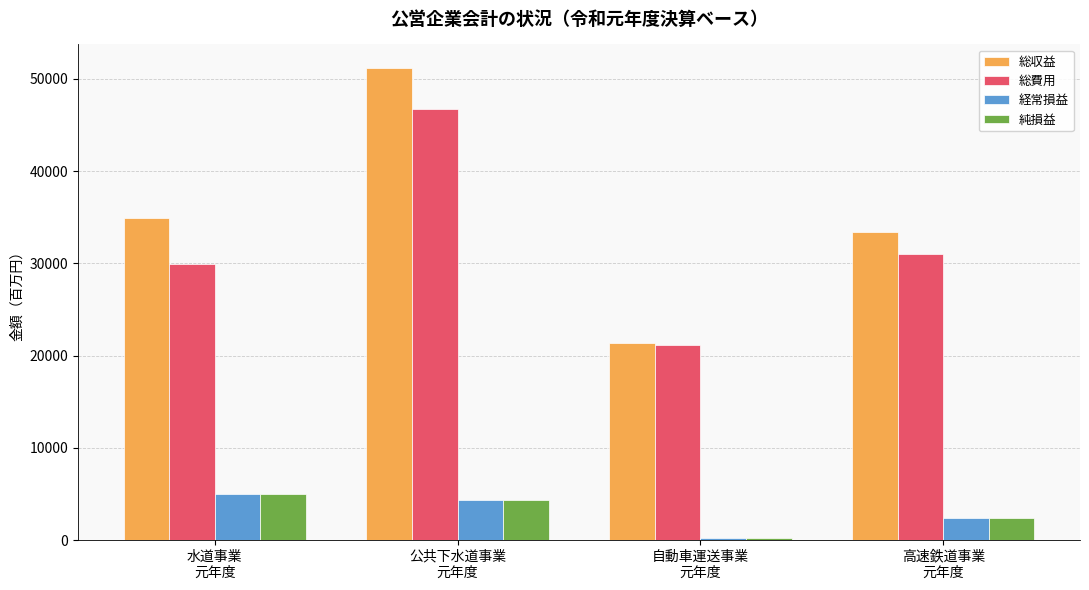

How many groups of bars are there?

4